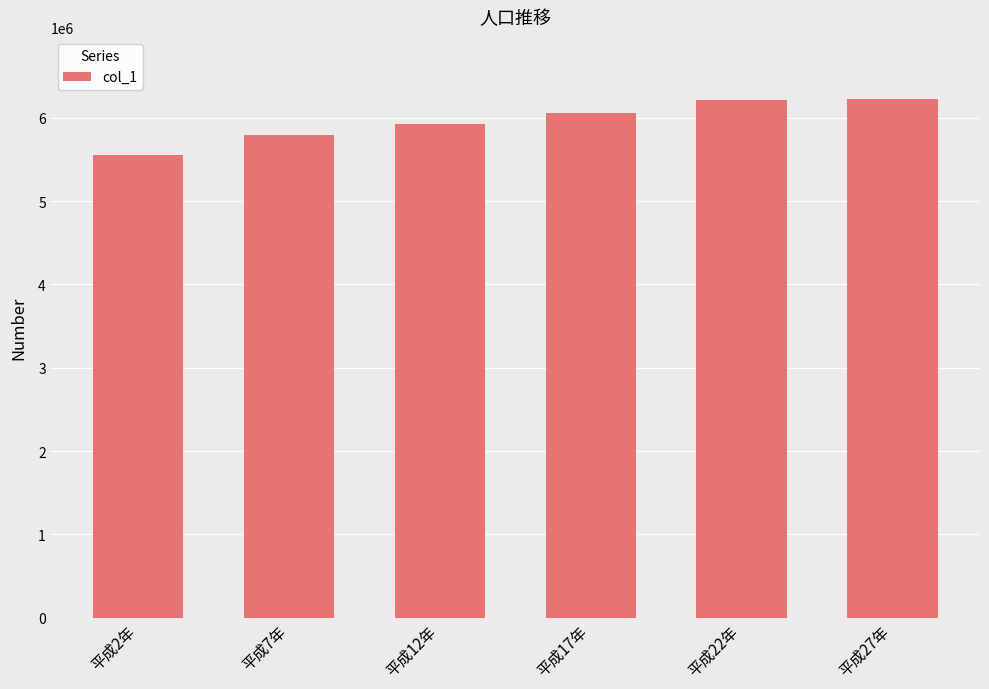

Are the bars horizontal?

No